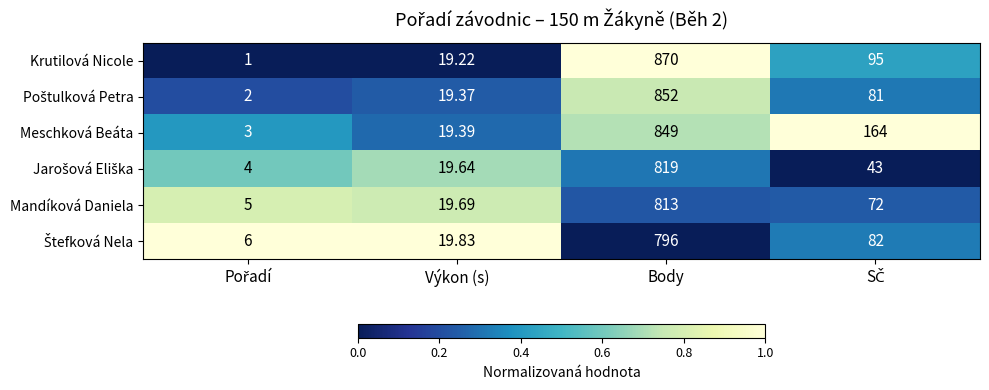

Which series has the largest total across all categories?

Meschková Beáta